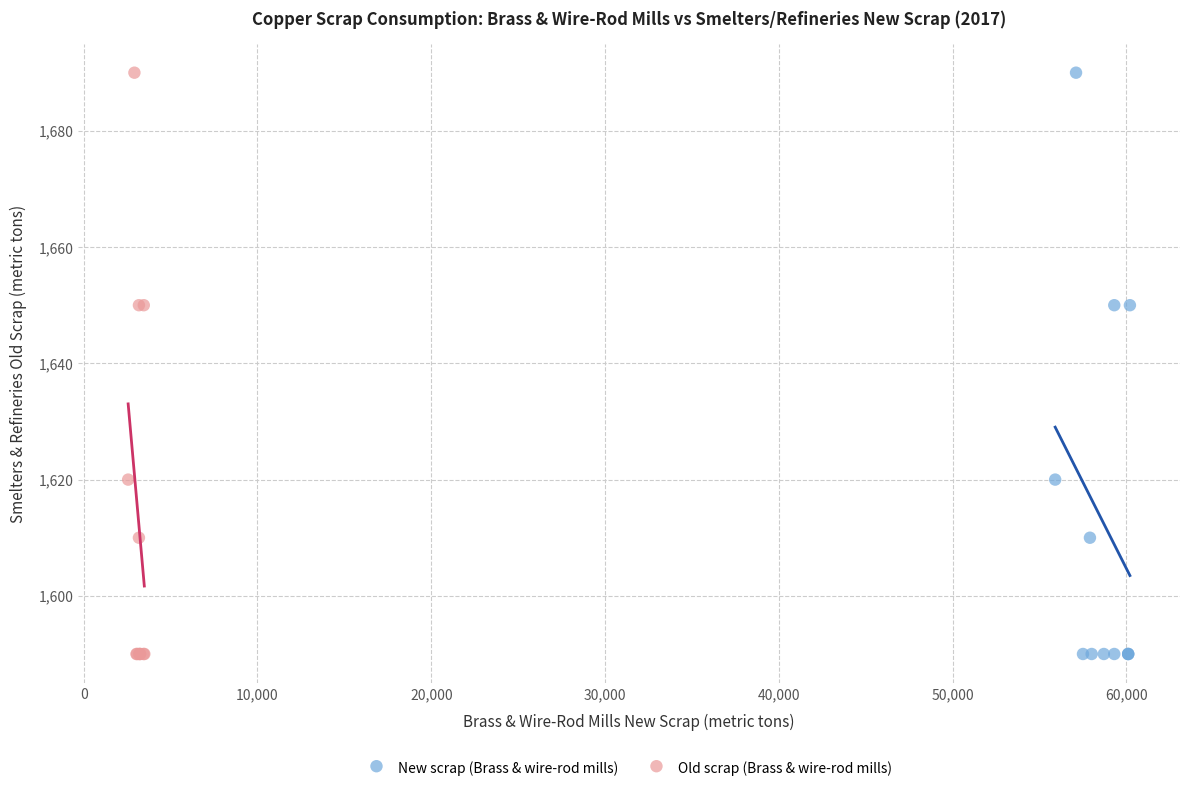

What are all the series names shown in the legend?

New scrap (Brass & wire-rod mills), Old scrap (Brass & wire-rod mills)